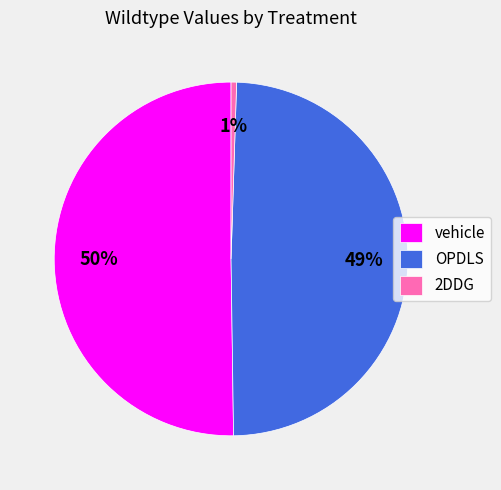

Which category has the smallest portion of the pie?

2DDG